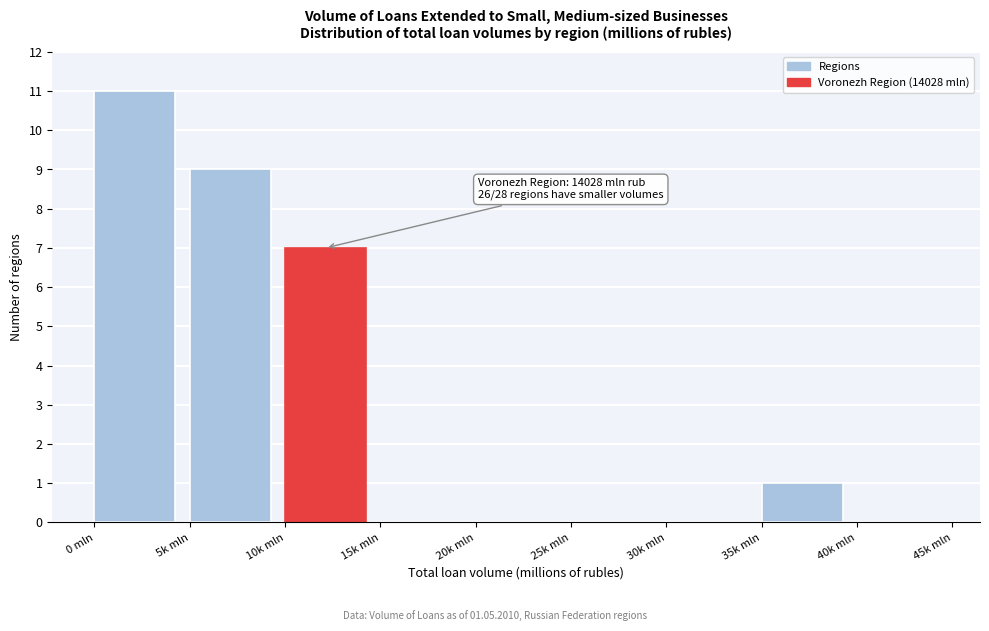

Reading right to left, transcribe all the data shown in this chart.

40k mln=0	35k mln=1	30k mln=0	25k mln=0	20k mln=0	15k mln=0	10k mln=7	5k mln=9	0 mln=11